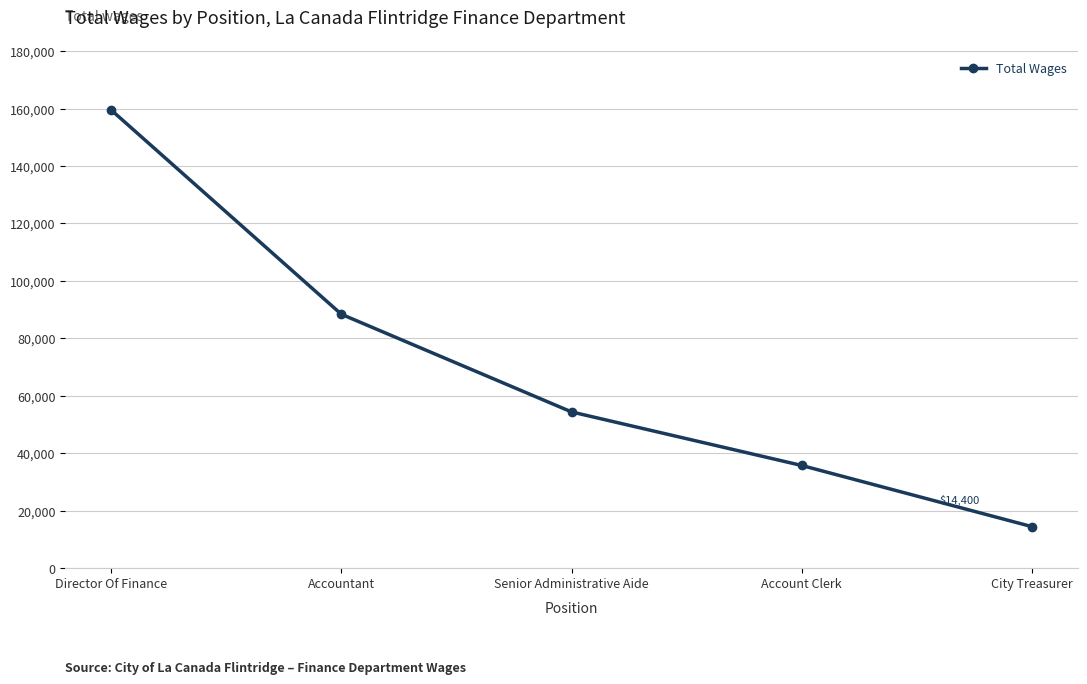

What is the difference between the second highest and minimum values?

73946